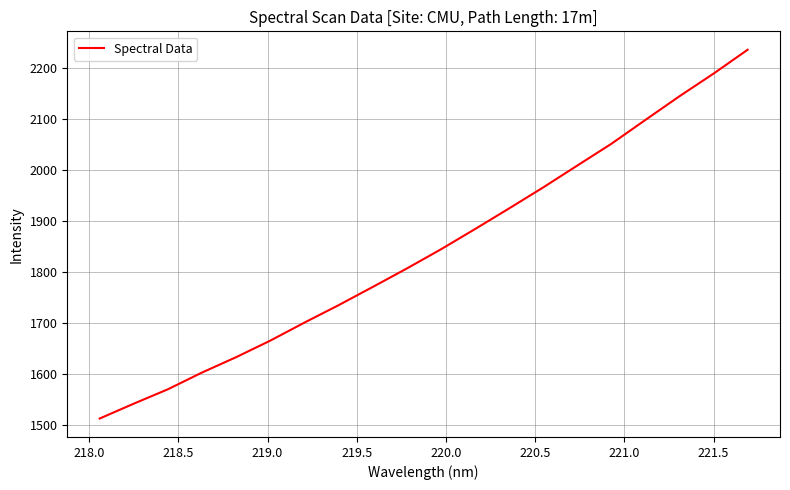

What is the maximum value shown in the chart?

2235.0